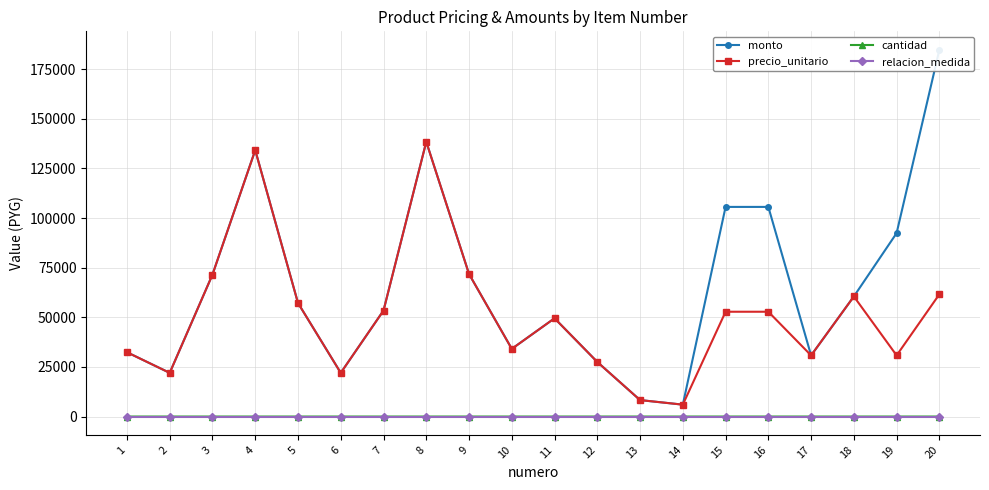

Reading right to left, list all the values displayed in this chart.

monto: 184800	92400	60500	30800	105600	105600	6000	8300	27500	49500	34100	71800	138400	53400	22000	57200	134200	71500	22000	32400
precio_unitario: 61600	30800	60500	30800	52800	52800	6000	8300	27500	49500	34100	71800	138400	53400	22000	57200	134200	71500	22000	32400
cantidad: 3	3	1	1	2	2	1	1	1	1	1	1	1	1	1	1	1	1	1	1
relacion_medida: 1	1	1	1	1	1	1	1	1	1	1	1	1	1	1	1	1	1	1	1